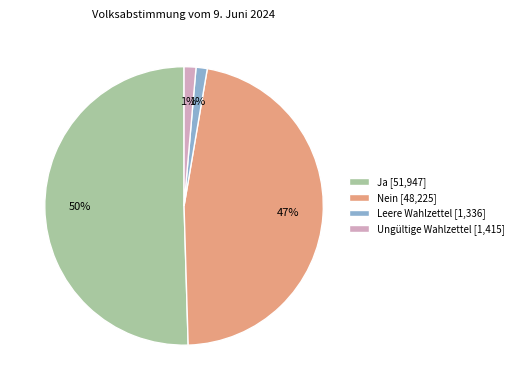

Which category has the biggest portion of the pie?

Ja